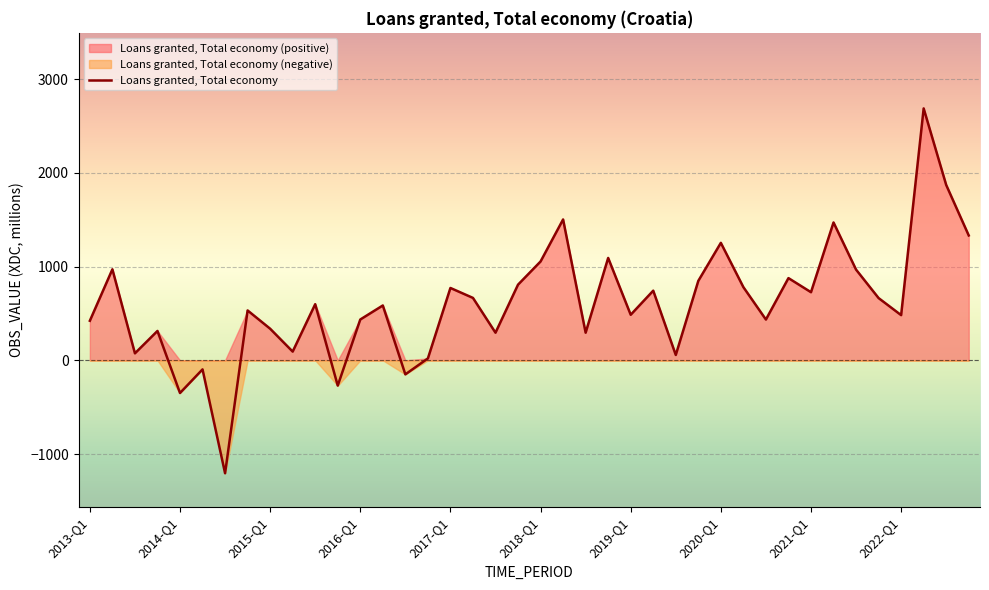

What is the minimum value shown in the chart?

-1205.0